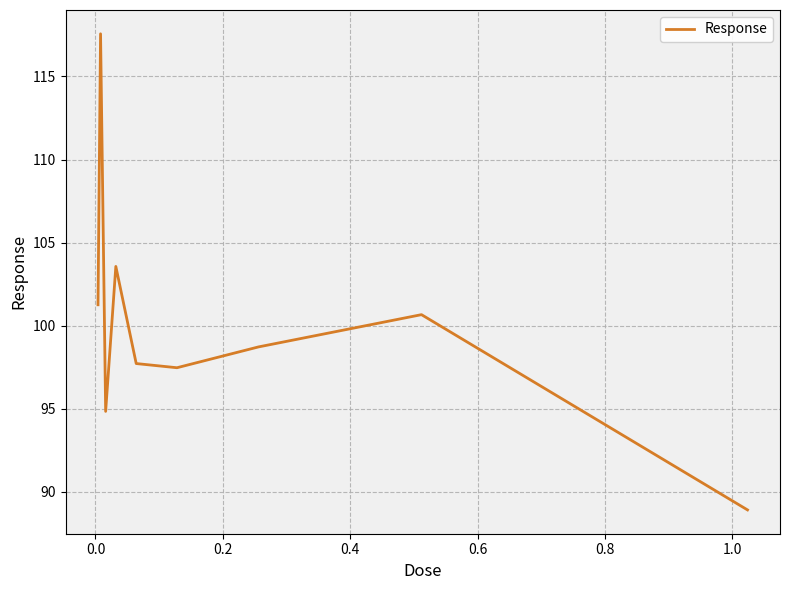

Count the number of categories in the chart.

9